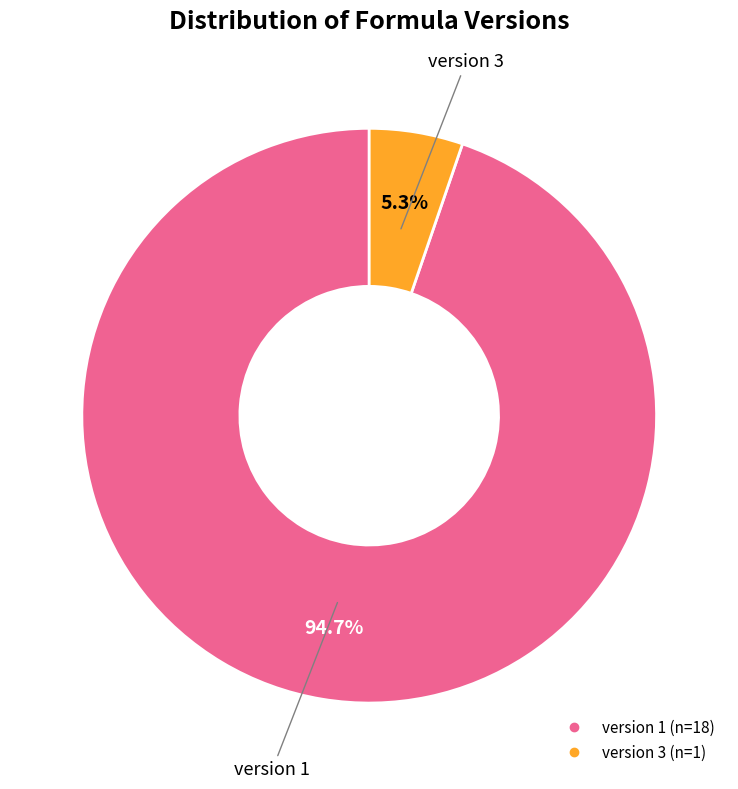

To the nearest percent, what is the difference between the version 3 and version 1 slice percentages?

89%